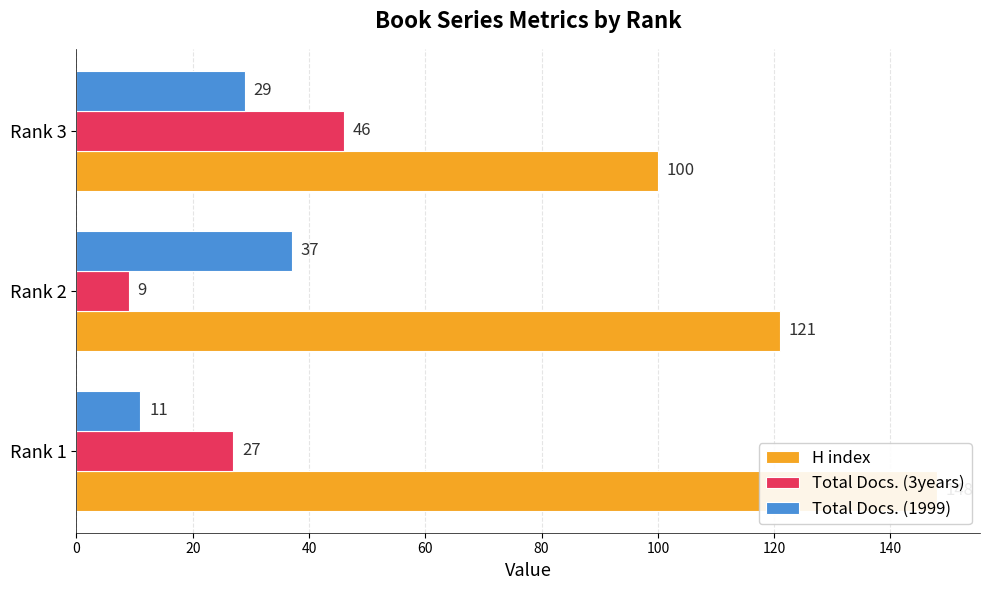

Which series has the widest spread of values?

H index